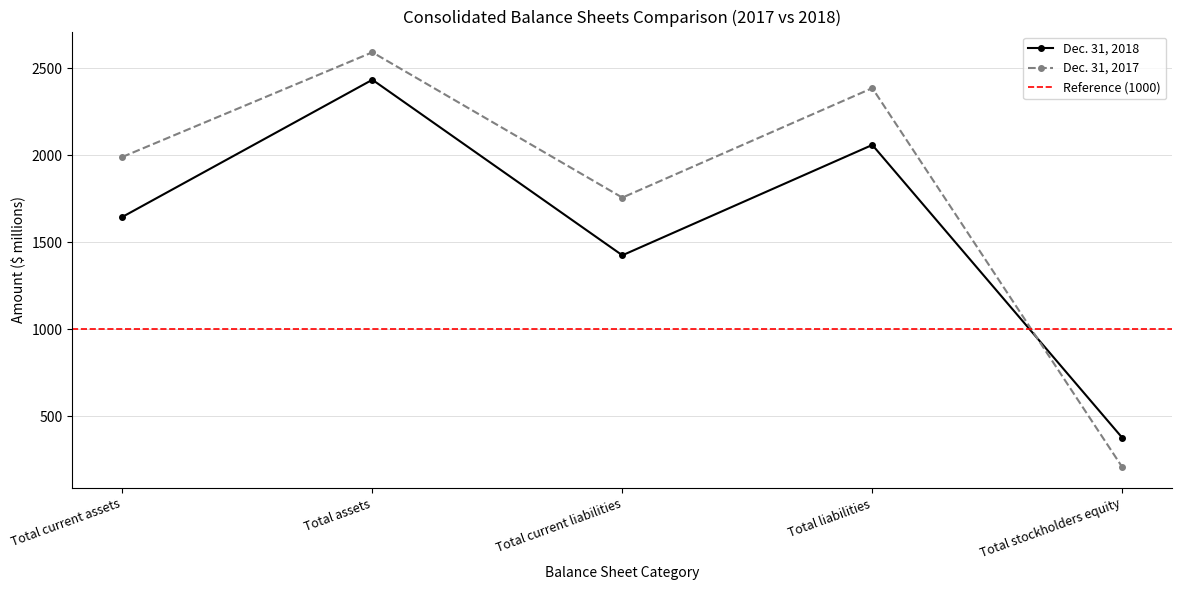

Reading right to left, extract all data points from this chart.

Dec. 31, 2018: Total stockholders equity=375	Total liabilities=2060	Total current liabilities=1425	Total assets=2435	Total current assets=1646
Dec. 31, 2017: Total stockholders equity=206	Total liabilities=2387	Total current liabilities=1757	Total assets=2593	Total current assets=1991